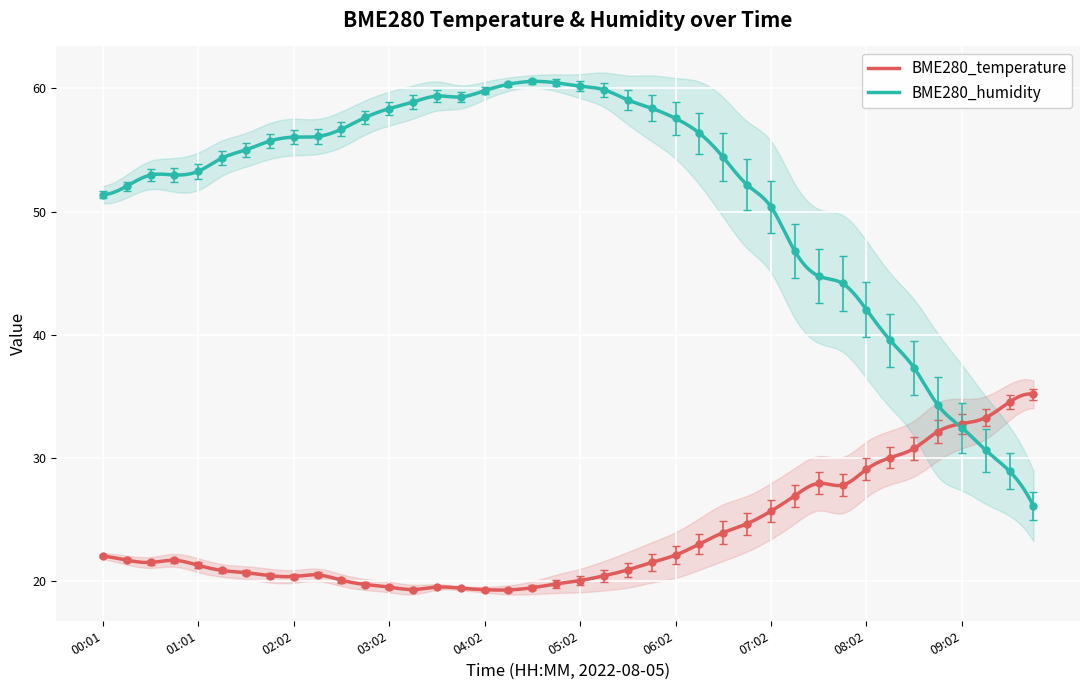

Where does the BME280_humidity series first go above 55?

01:32